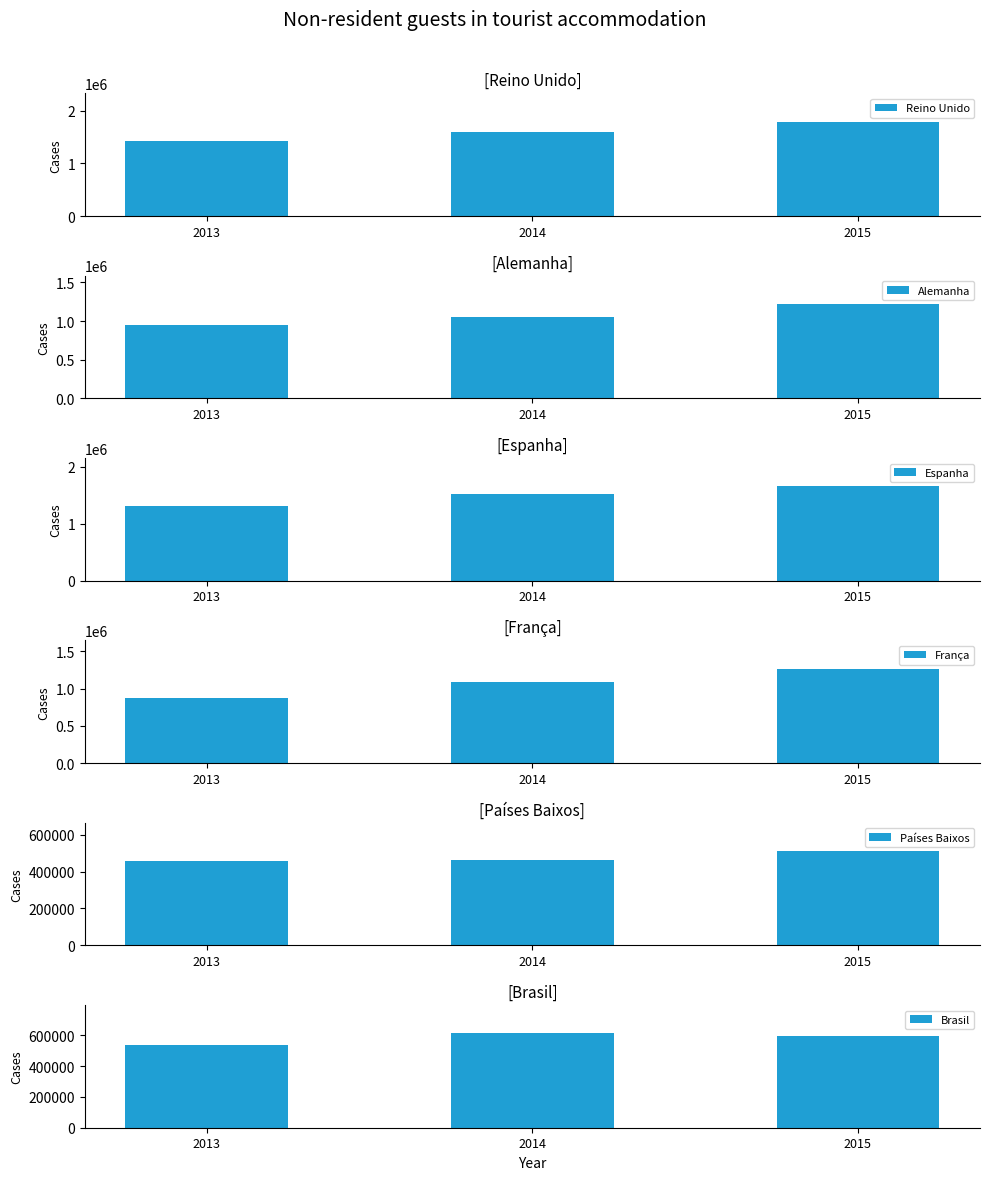

What are all the series names shown in the legend?

Reino Unido, Alemanha, Espanha, França, Países Baixos, Brasil